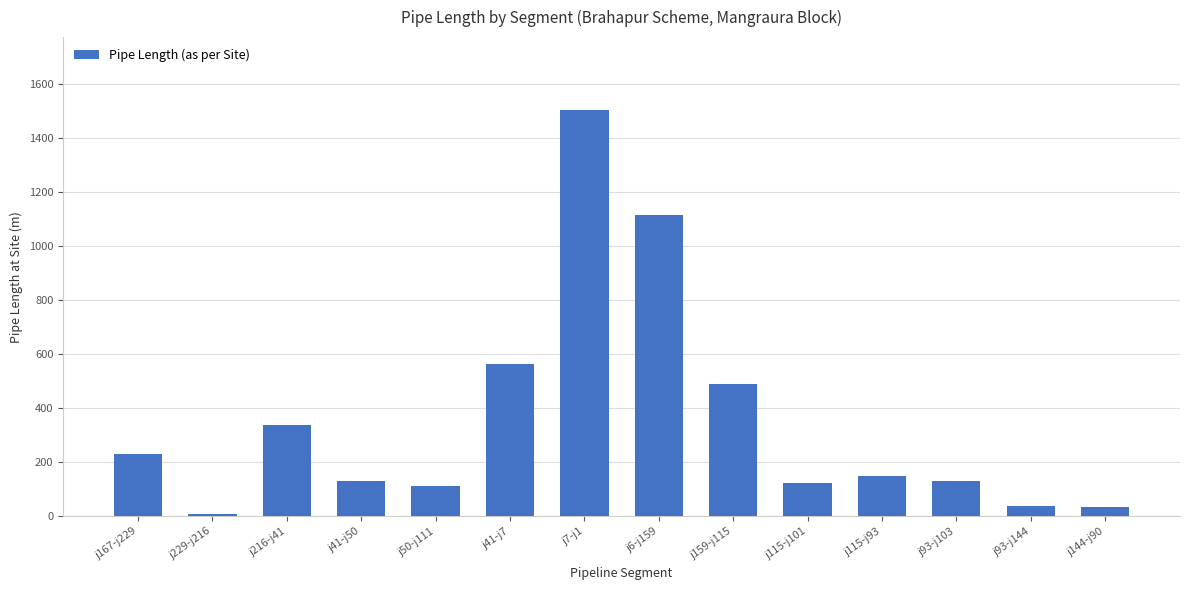

True or false: the data shows 81.7 at j115-j93.

False